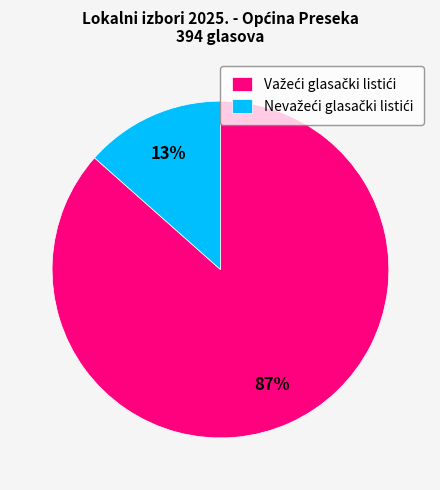

Is there a majority slice in this chart?

Yes